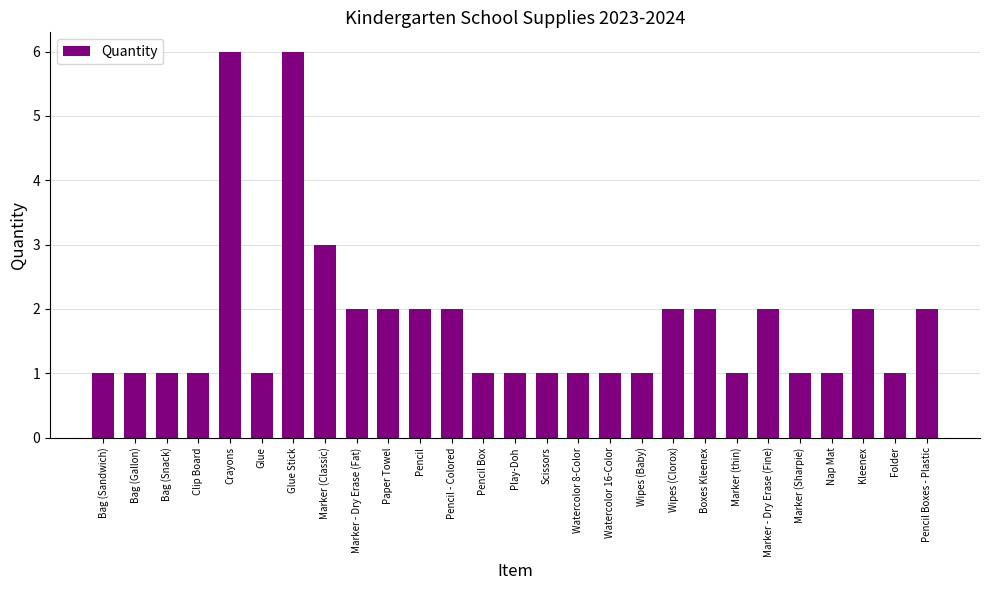

What is the ratio of the value at Marker (Sharpie) to the value at Kleenex?

0.5